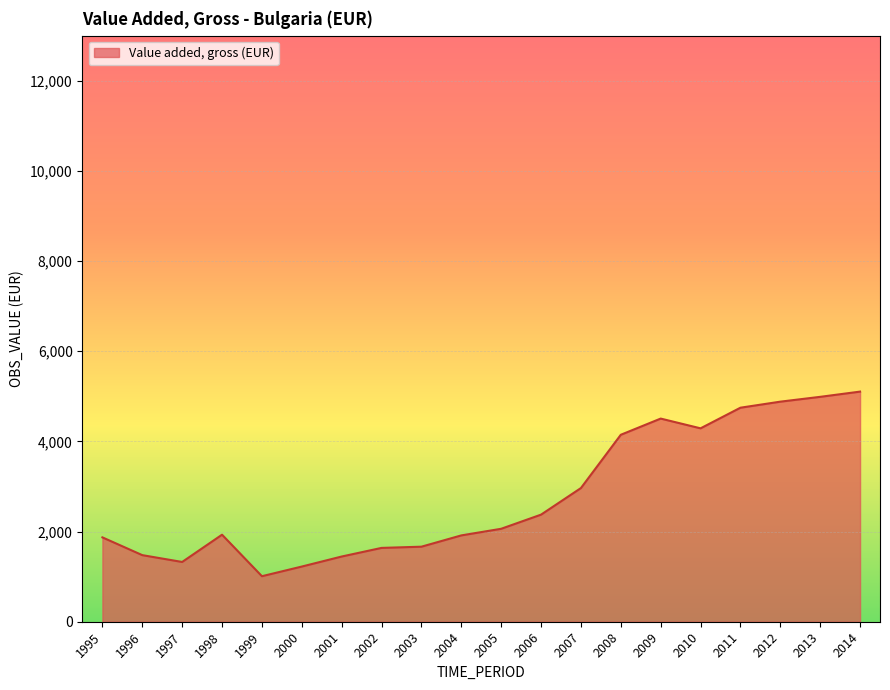

What is the difference between the maximum and minimum values?

4094.5